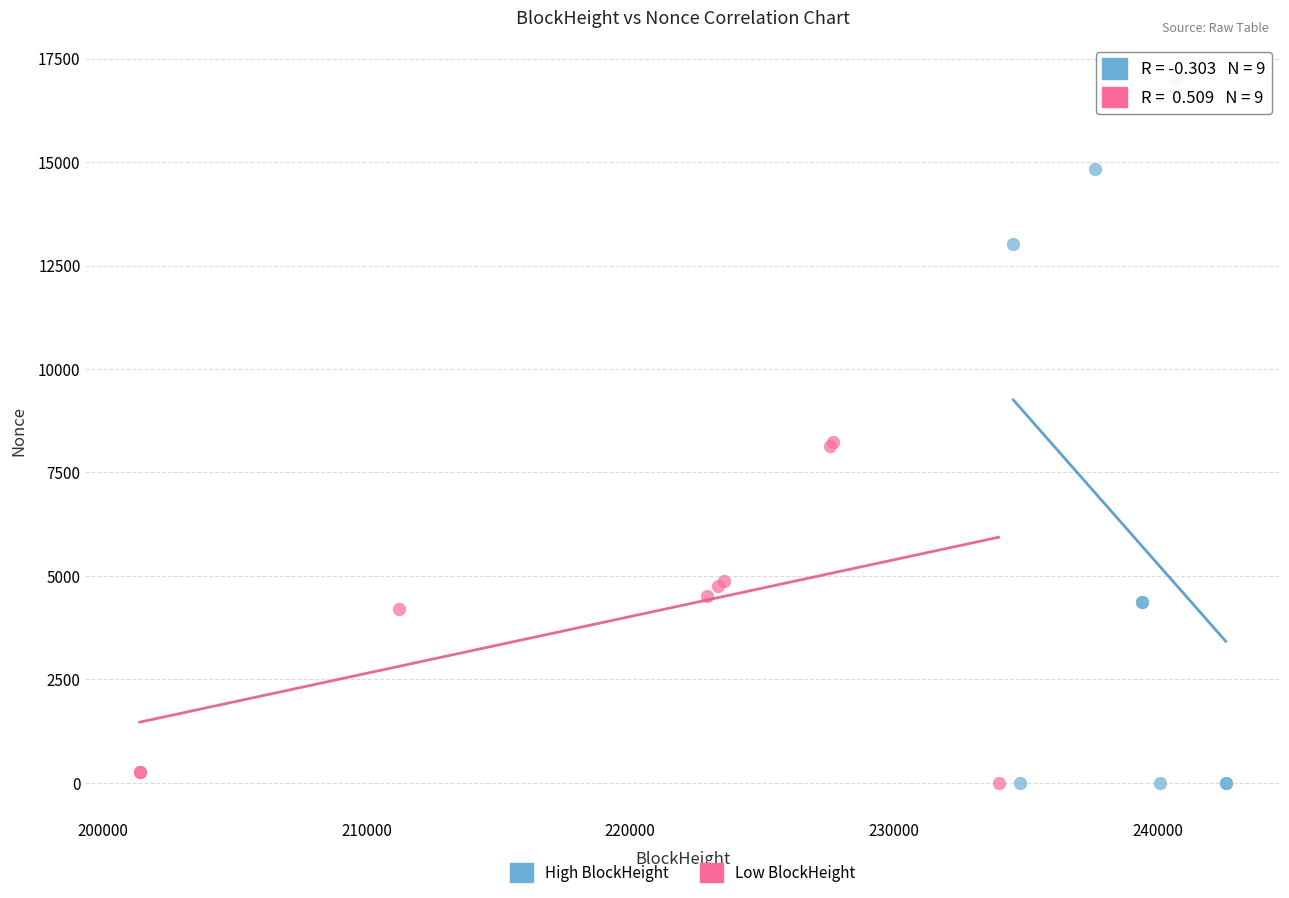

Which series contains the highest Y value?

High BlockHeight